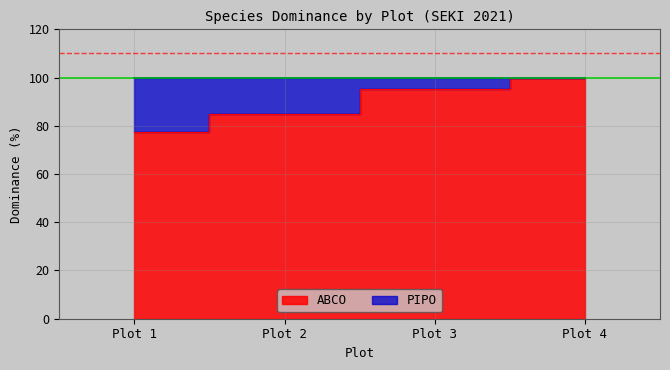

What is the average value?

89.4